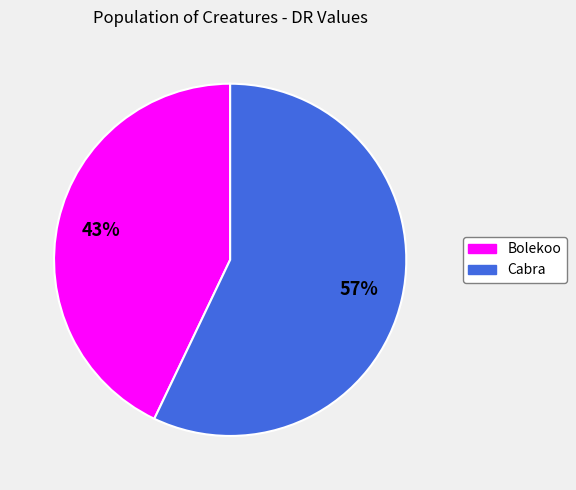

Is there a majority slice in this chart?

Yes